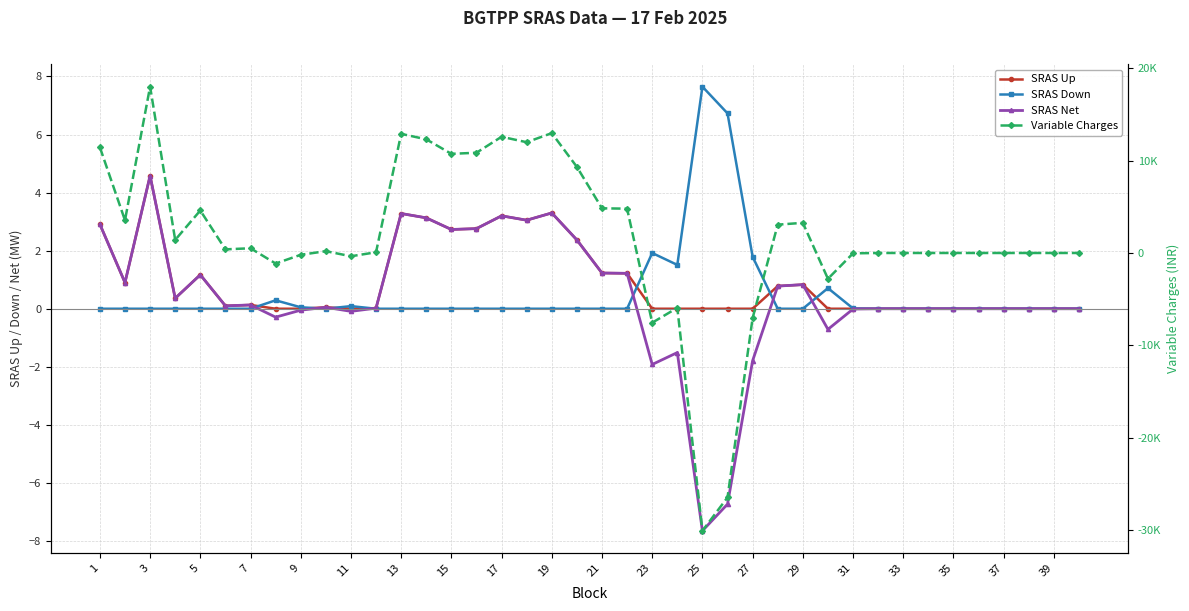

How many categories are shown in the chart?

40